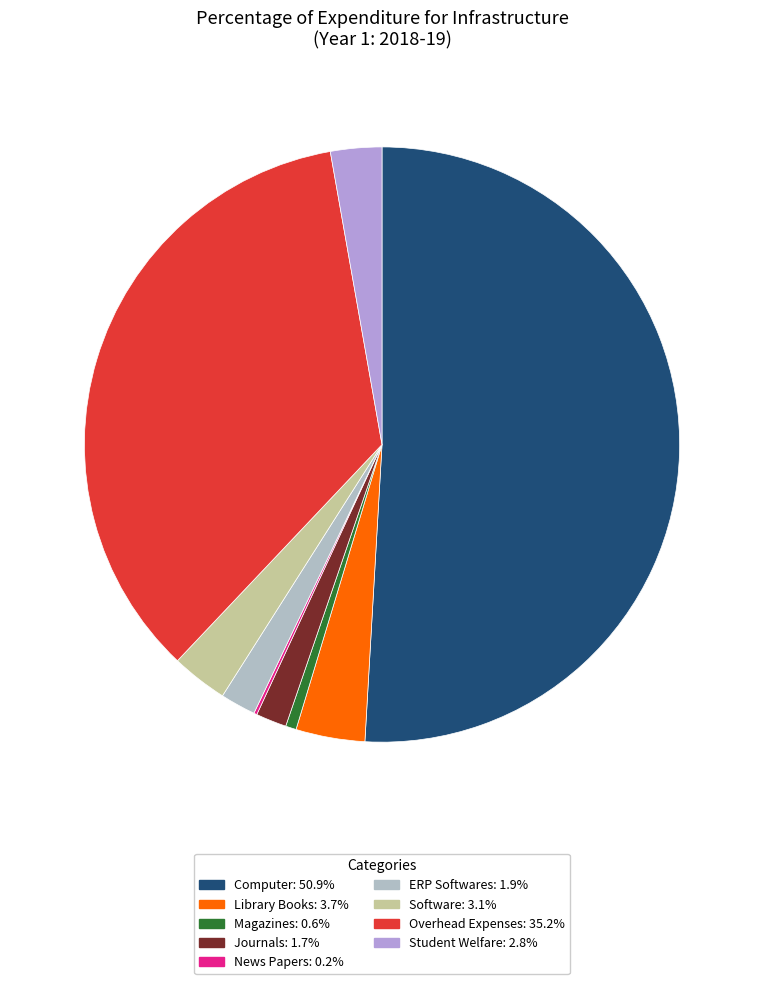

Count the number of slices in the pie.

9